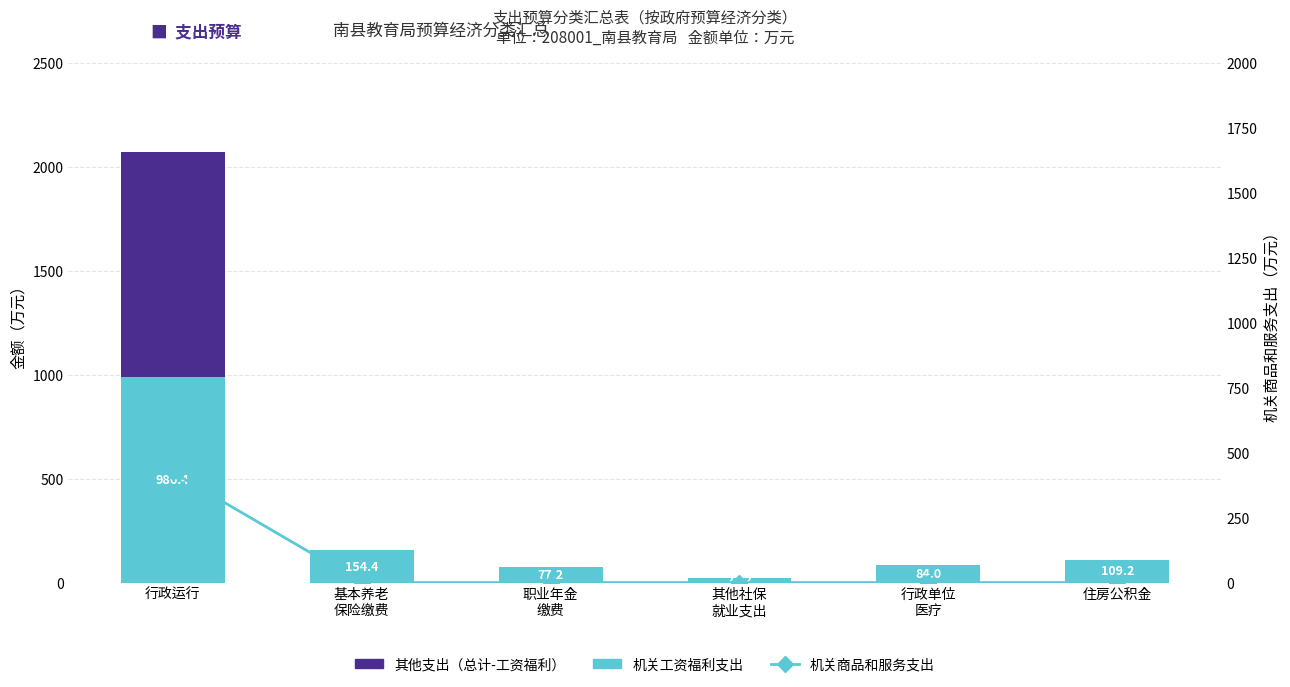

Rank the series at 其他社保
就业支出 from highest to lowest value.

机关工资福利支出, 其他支出（总计-工资福利）, 机关商品和服务支出